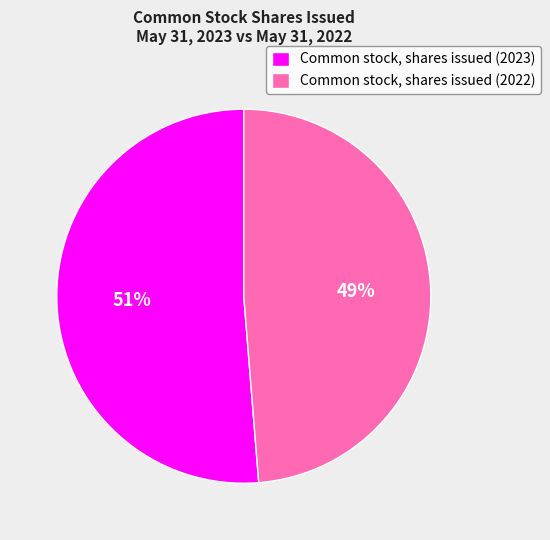

Which category has the biggest portion of the pie?

Common stock, shares issued (2023)